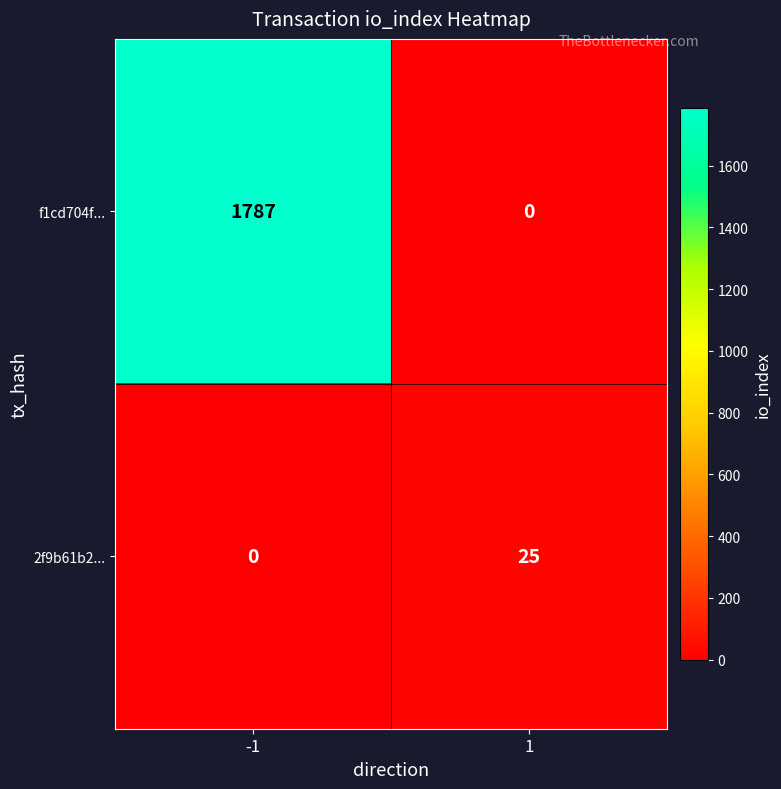

Rank the series at -1 from lowest to highest value.

2f9b61b2..., f1cd704f...